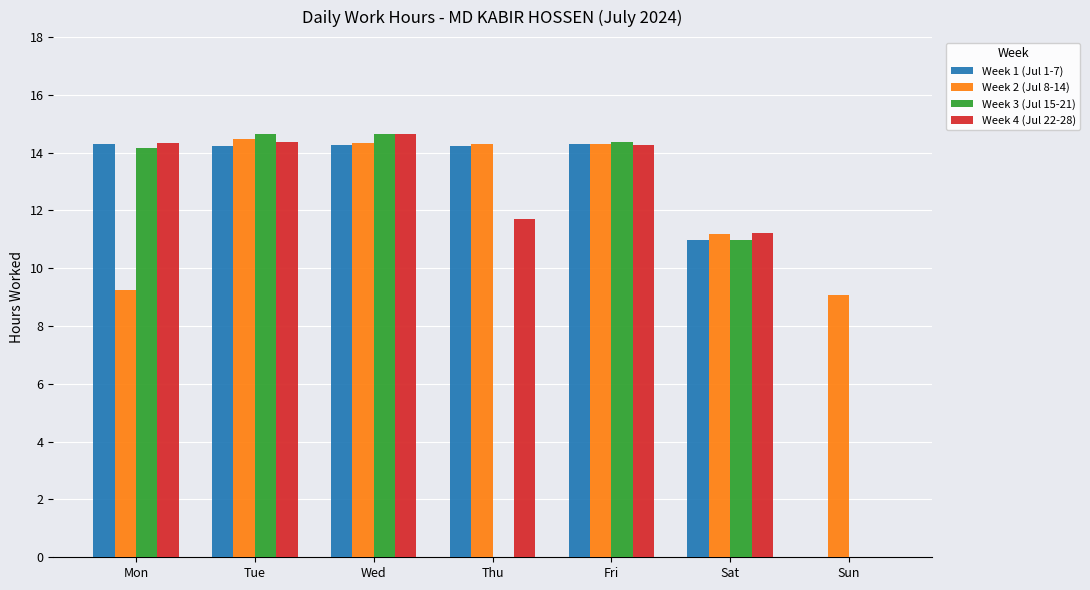

What is the difference between the Week 2 (Jul 8-14) values at Sat and Thu?

3.1